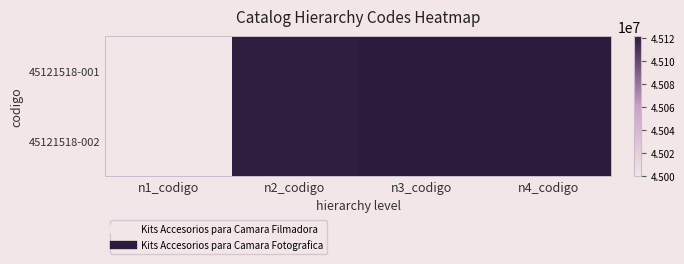

Reading right to left, what are all the values shown in this chart?

45121518-001: n4_codigo=45121518	n3_codigo=45121500	n2_codigo=45120000	n1_codigo=45000000
45121518-002: n4_codigo=45121518	n3_codigo=45121500	n2_codigo=45120000	n1_codigo=45000000